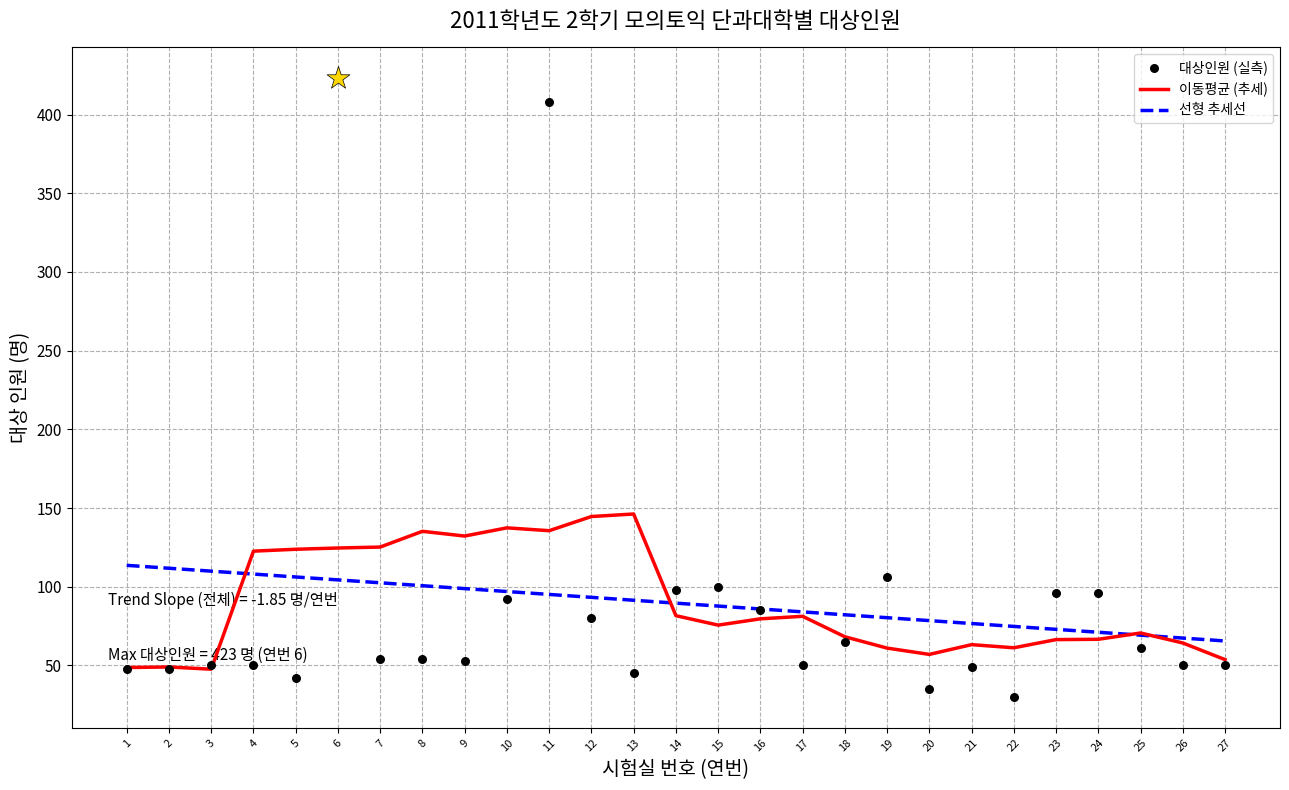

Is the value of 이동평균 (추세) at 17 greater than the value of 선형 추세선 at 9?

No